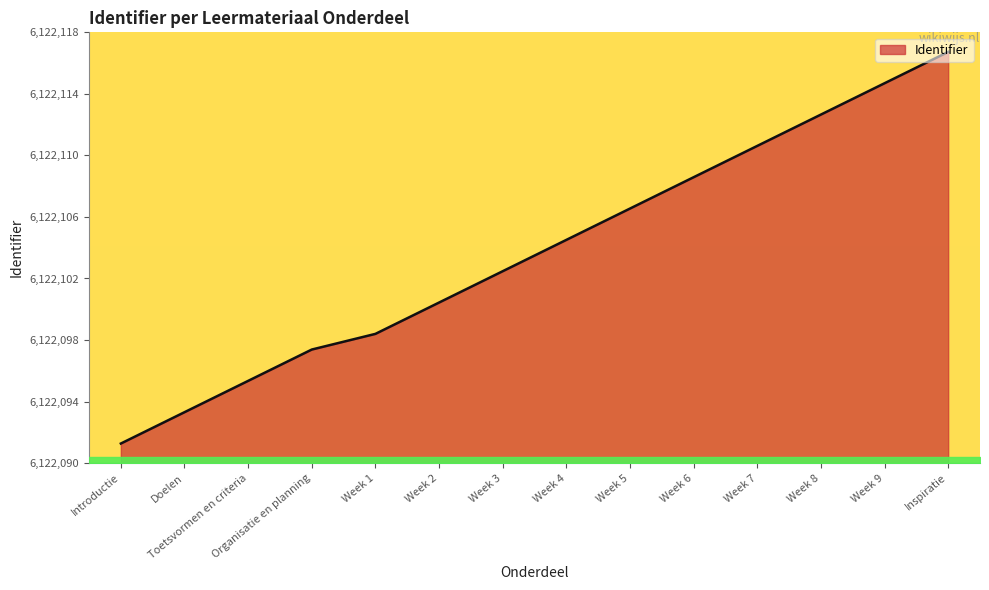

Does the chart have visible grid lines?

No